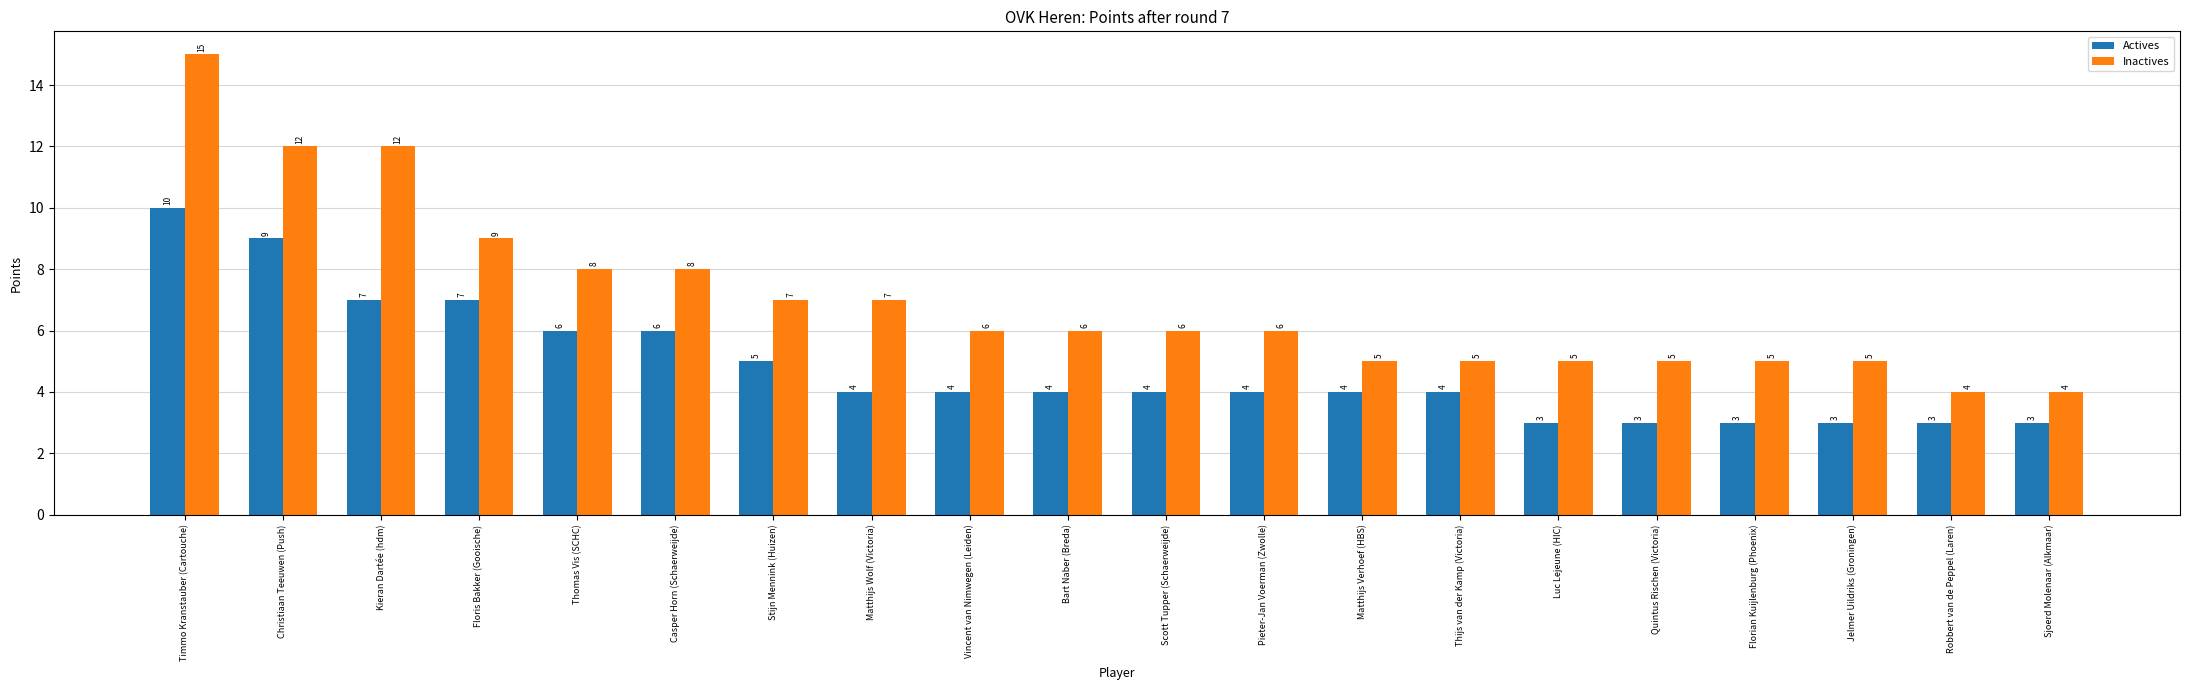

How many values in the Inactives series are below 6?

8